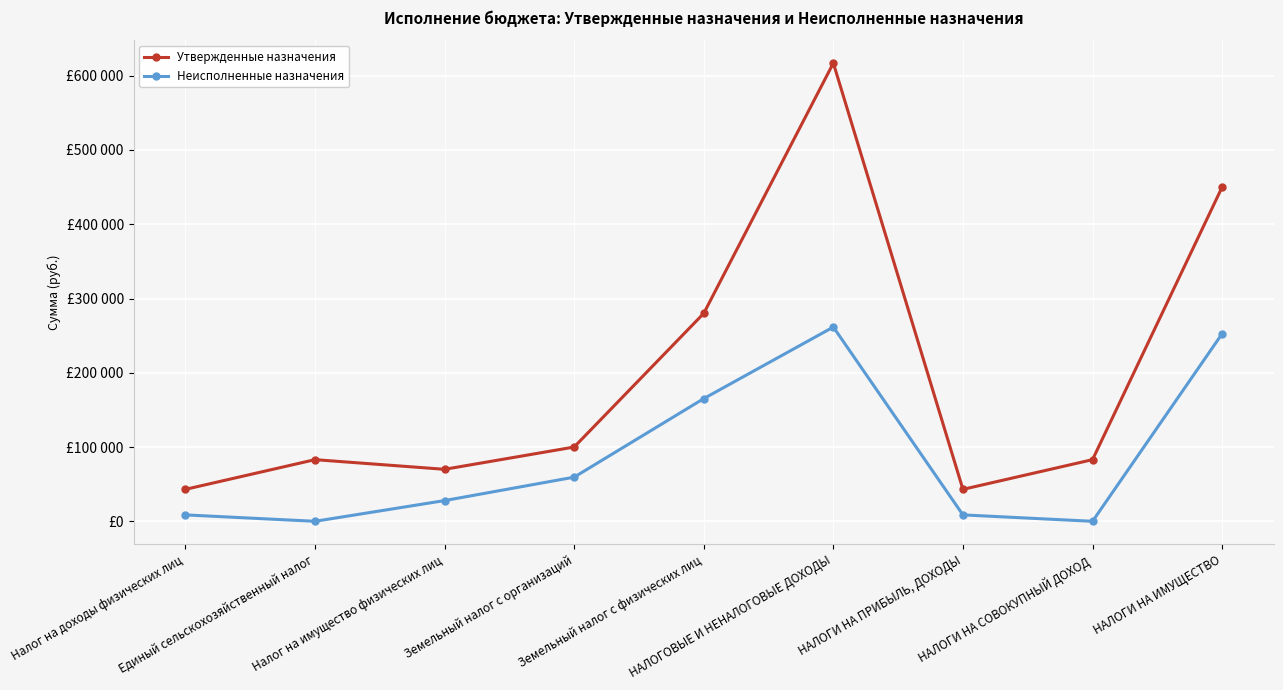

True or false: Неисполненные назначения and Утвержденные назначения cross at least once.

False